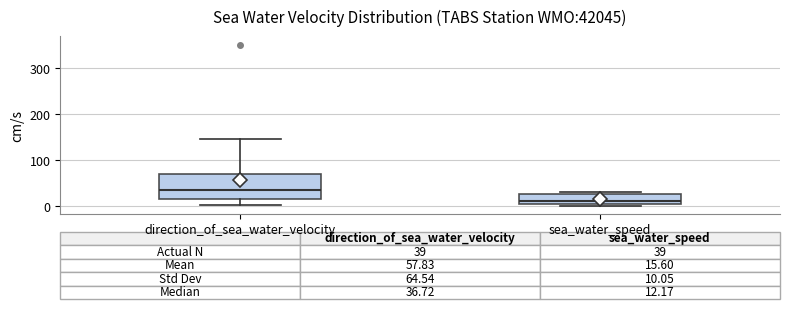

Which box is the tallest, from its lower edge to its upper edge?

direction_of_sea_water_velocity